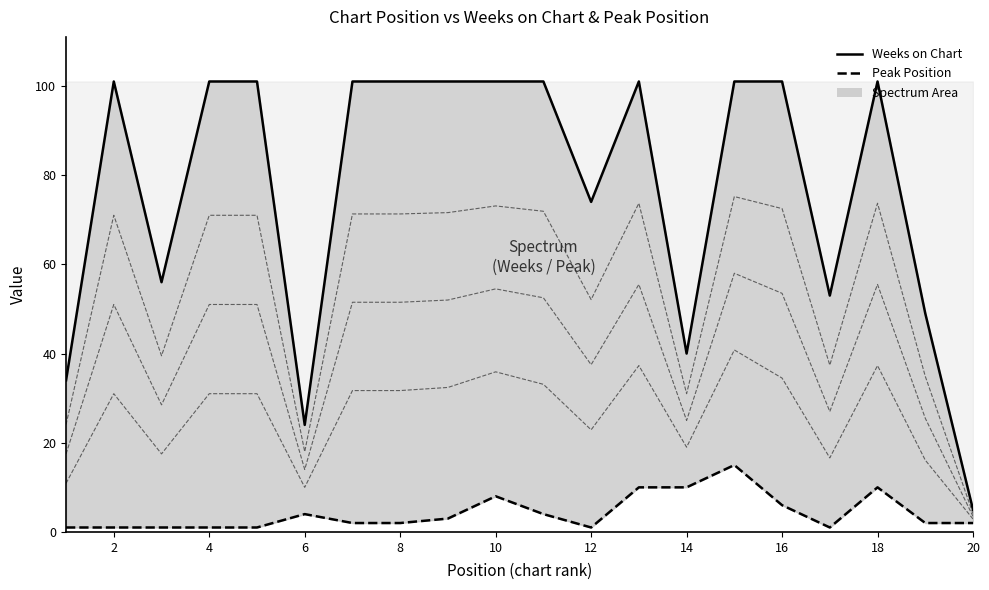

True or false: Weeks on Chart and Peak Position intersect in this chart.

False